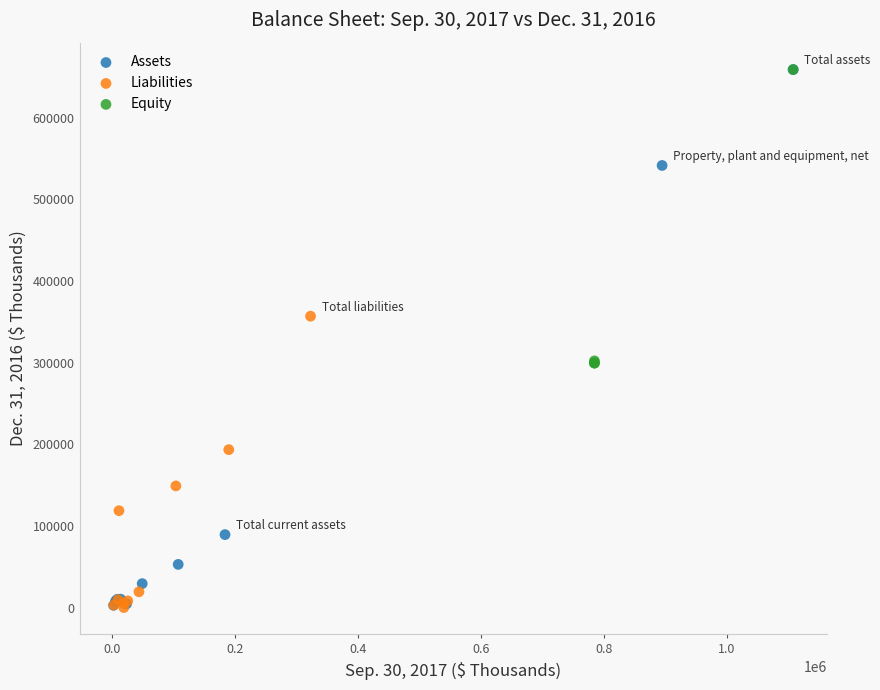

Which series has the widest spread of Y values?

Assets